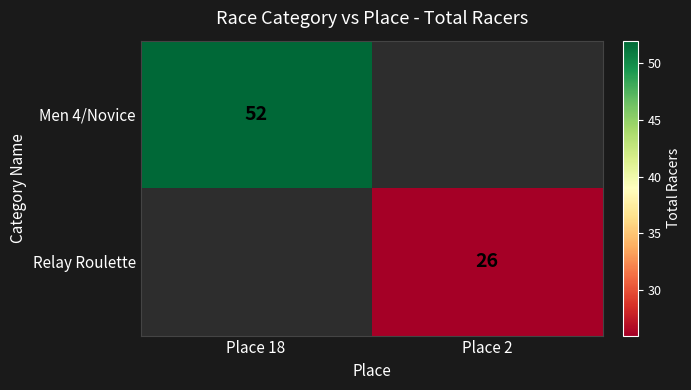

What is the greatest value displayed?

52.0